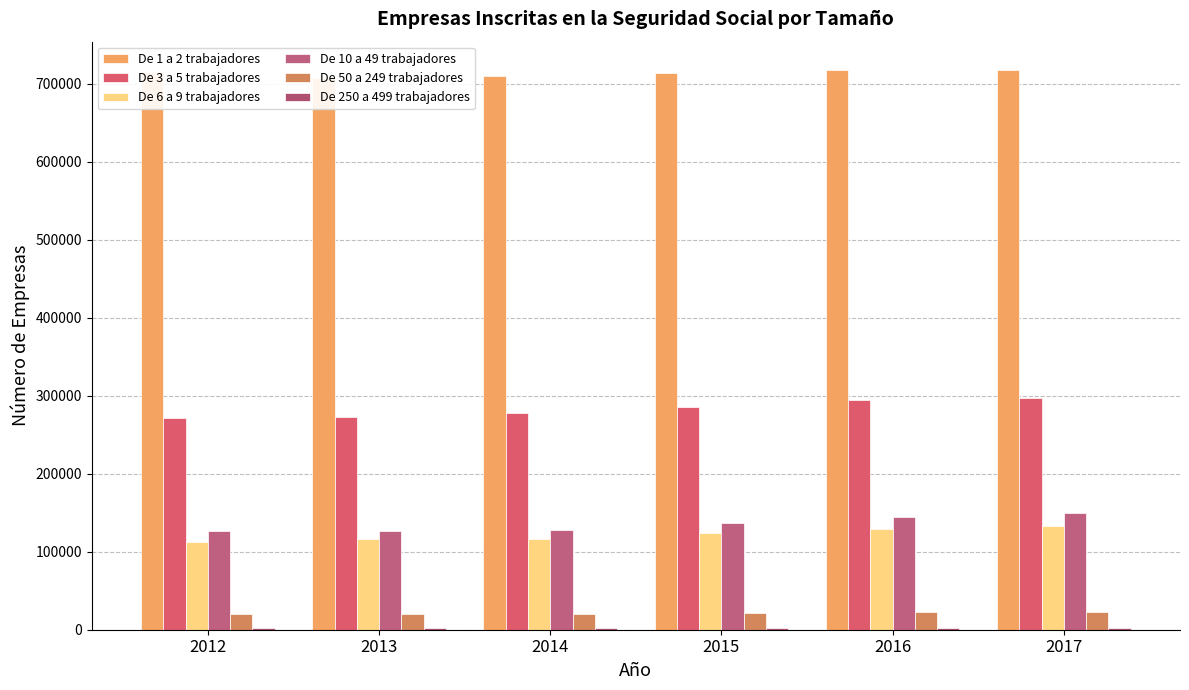

The value of De 250 a 499 trabajadores at 2012 is 2077. True or false?

True